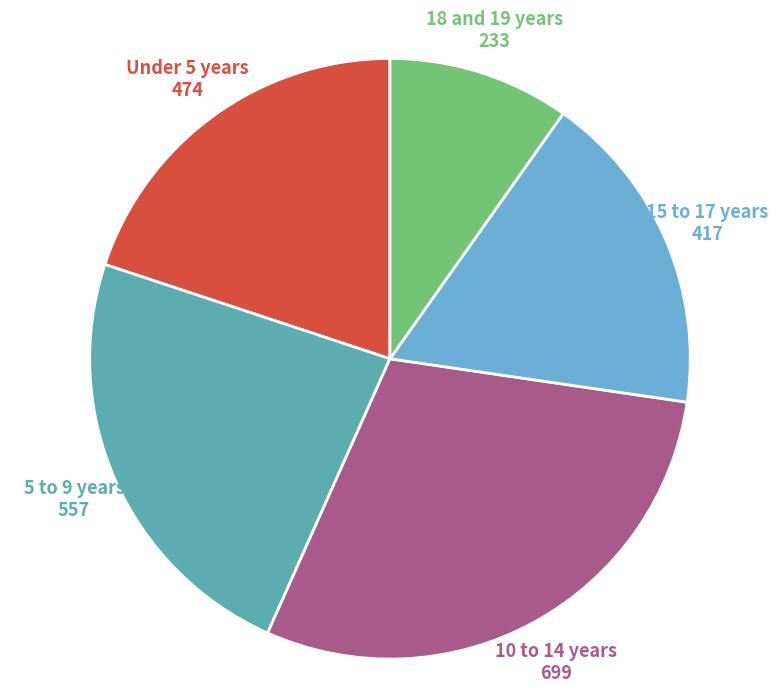

Rank the categories by value from lowest to highest.

18 and 19 years, 15 to 17 years, Under 5 years, 5 to 9 years, 10 to 14 years